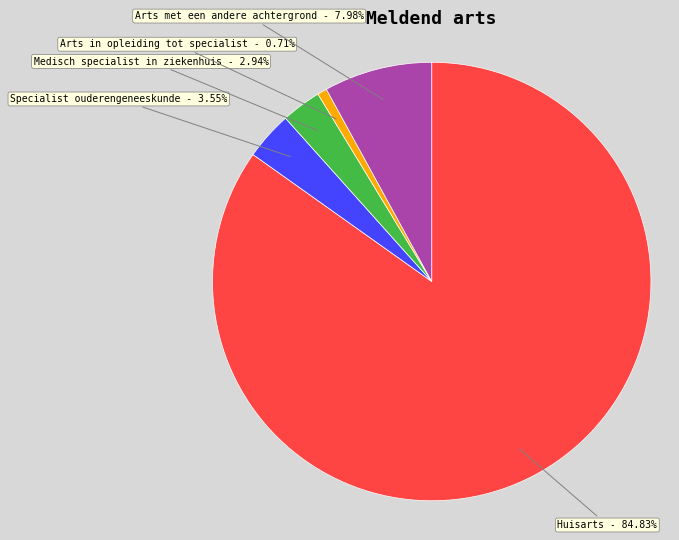

The Huisarts slice represents 85% of the pie. True or false?

True